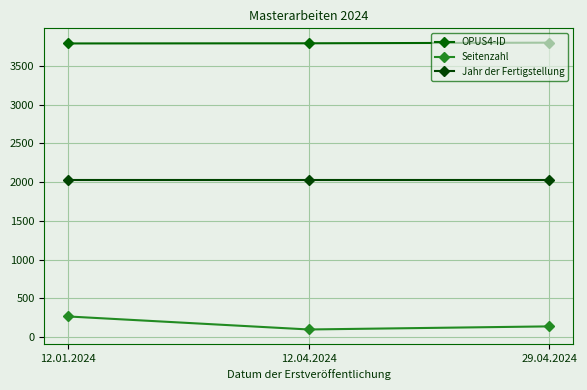

What is the label of the 2nd point from the right?

12.04.2024